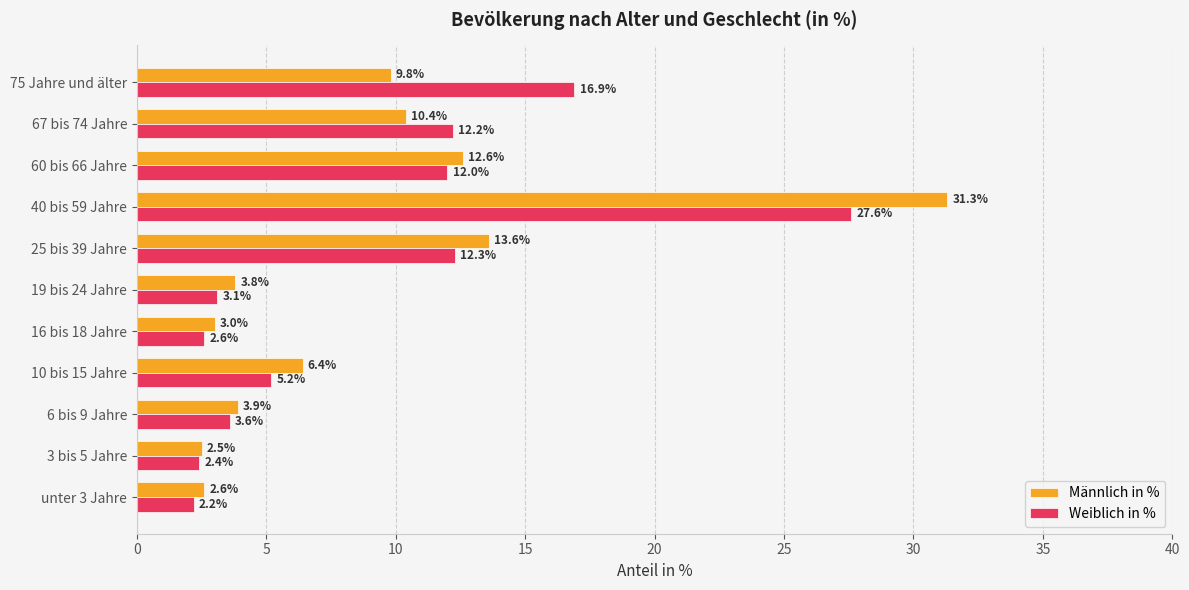

What is the smallest value displayed?

2.2